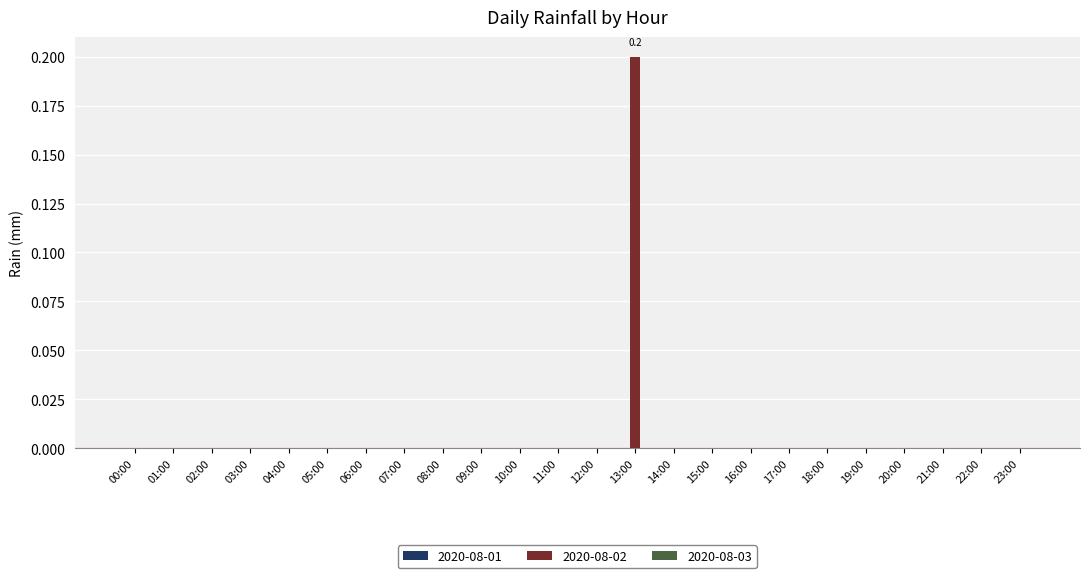

The value at 13:00 is 0.1. True or false?

False